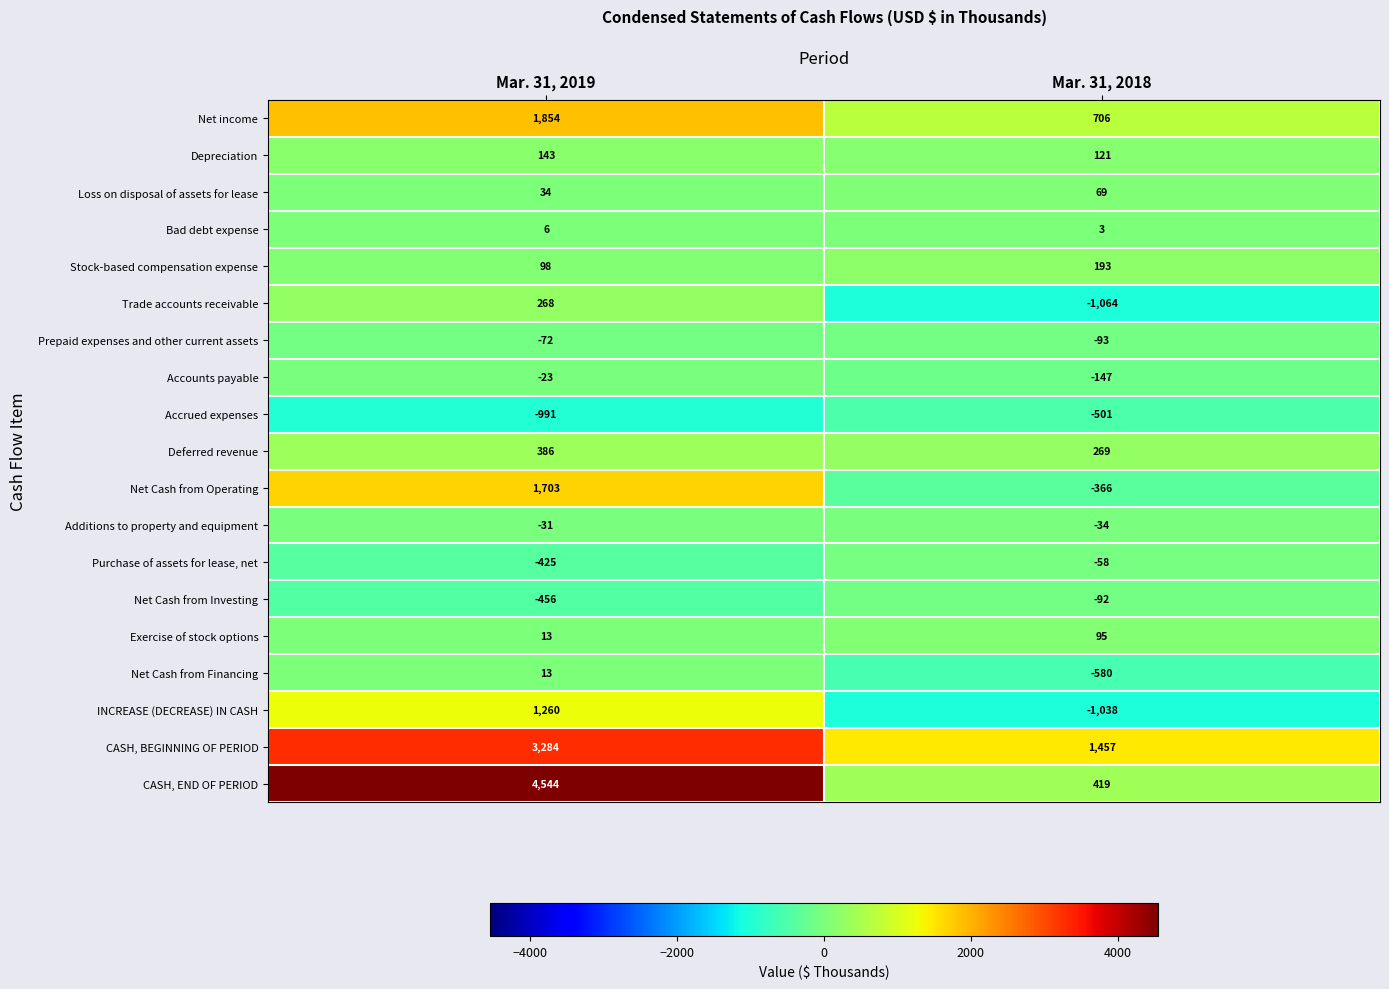

What is the difference between the highest and lowest values at Mar. 31, 2018?

2521